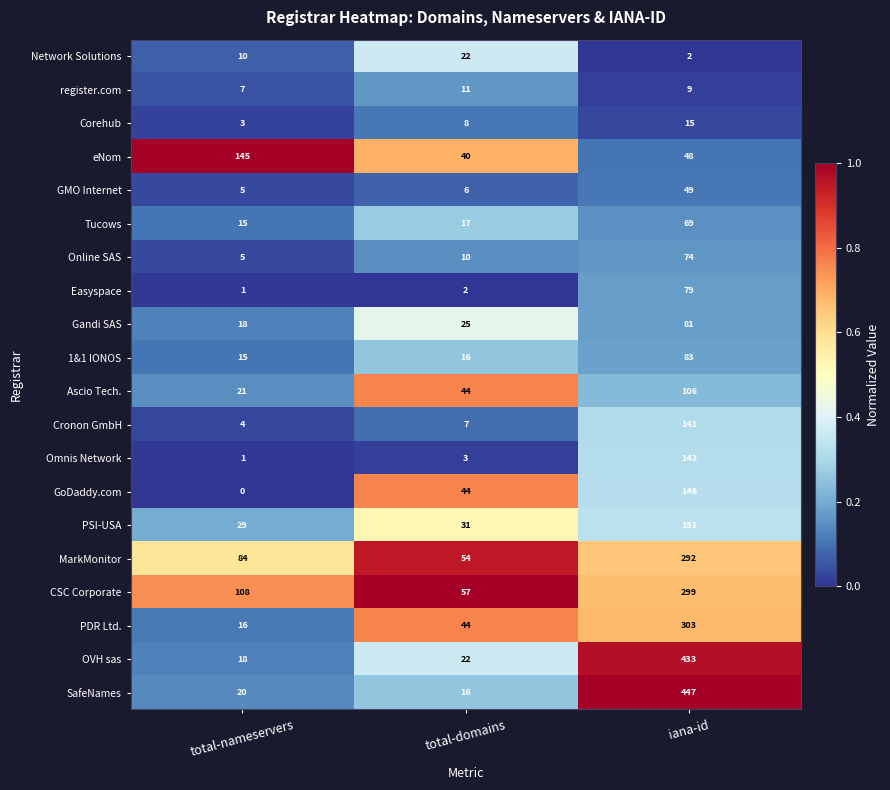

Which series changed the most between total-nameservers and total-domains?

eNom